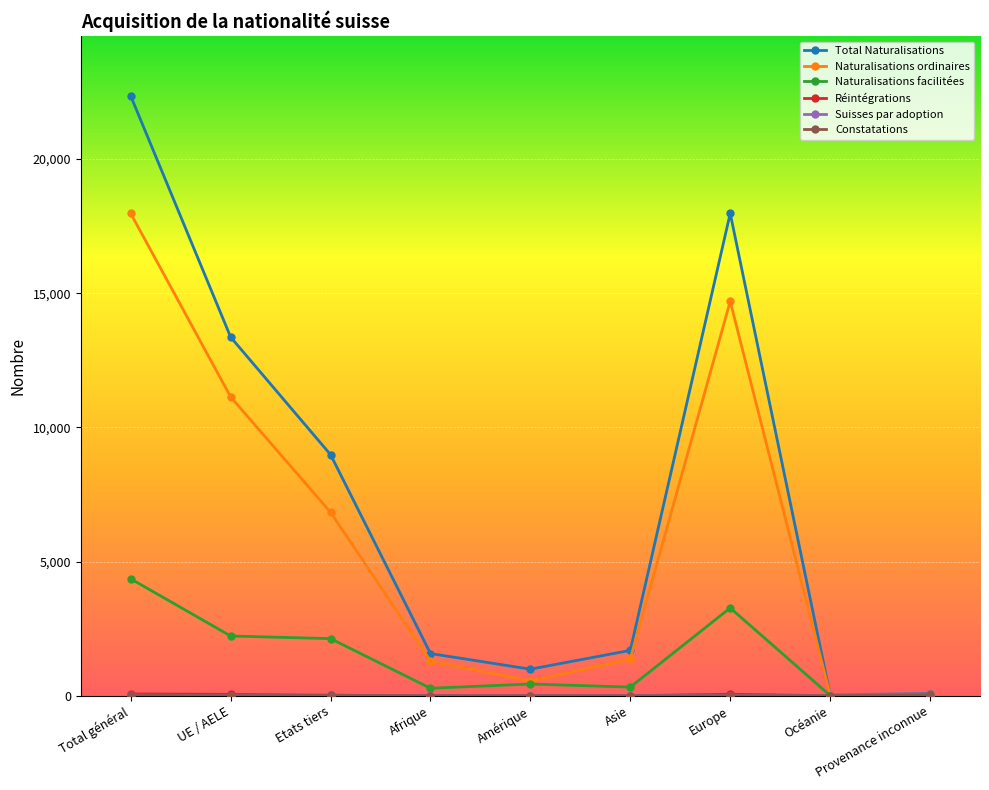

At which category does the chart reach its peak across all series?

Total général